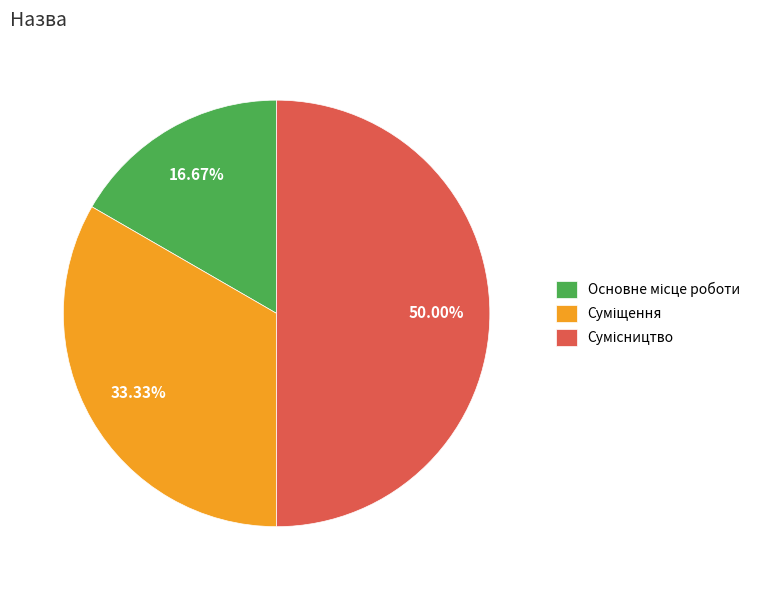

Which slice is the smallest?

Основне місце роботи